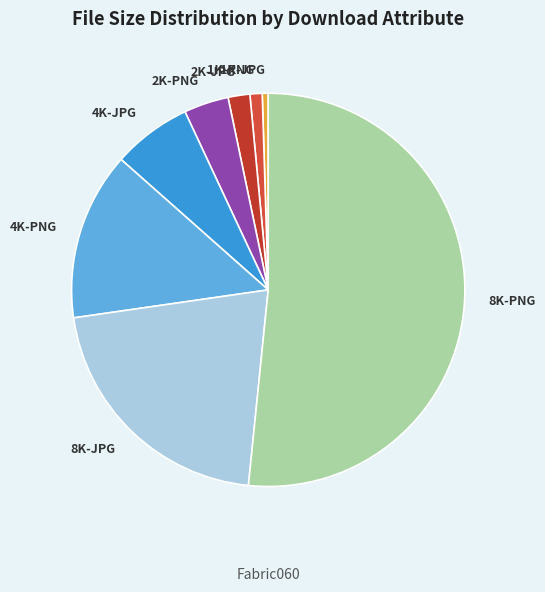

Which slice represents more than half of the pie?

8K-PNG